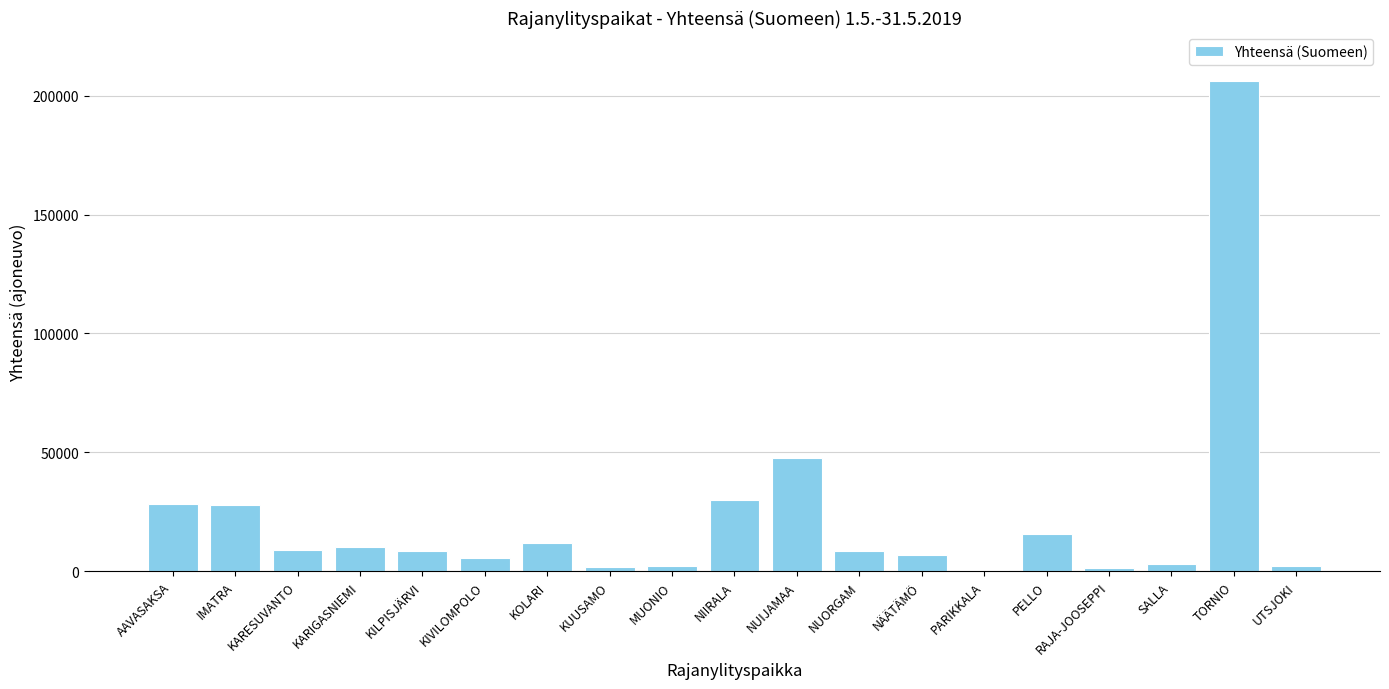

What is the sum of the values at TORNIO and NUIJAMAA?

253773